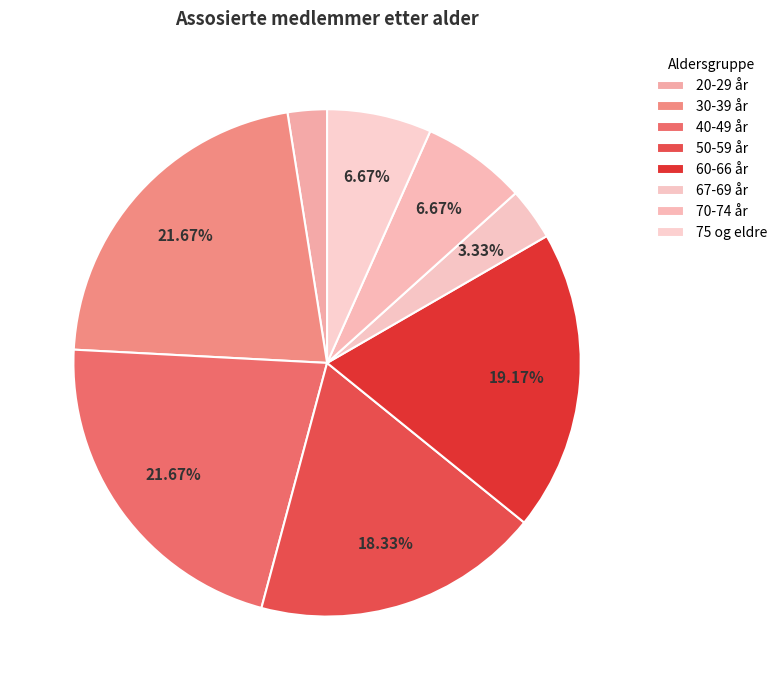

What is the ratio of the value at 50-59 år to the value at 20-29 år?

7.3